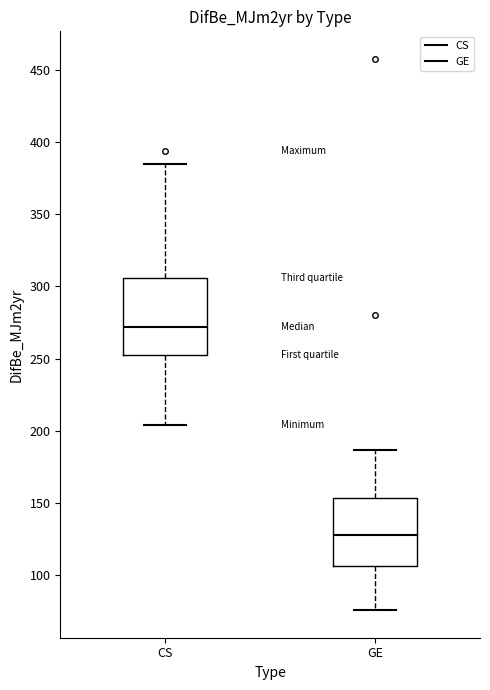

Comparing the boxes themselves (not the whiskers), which one is the tallest?

CS